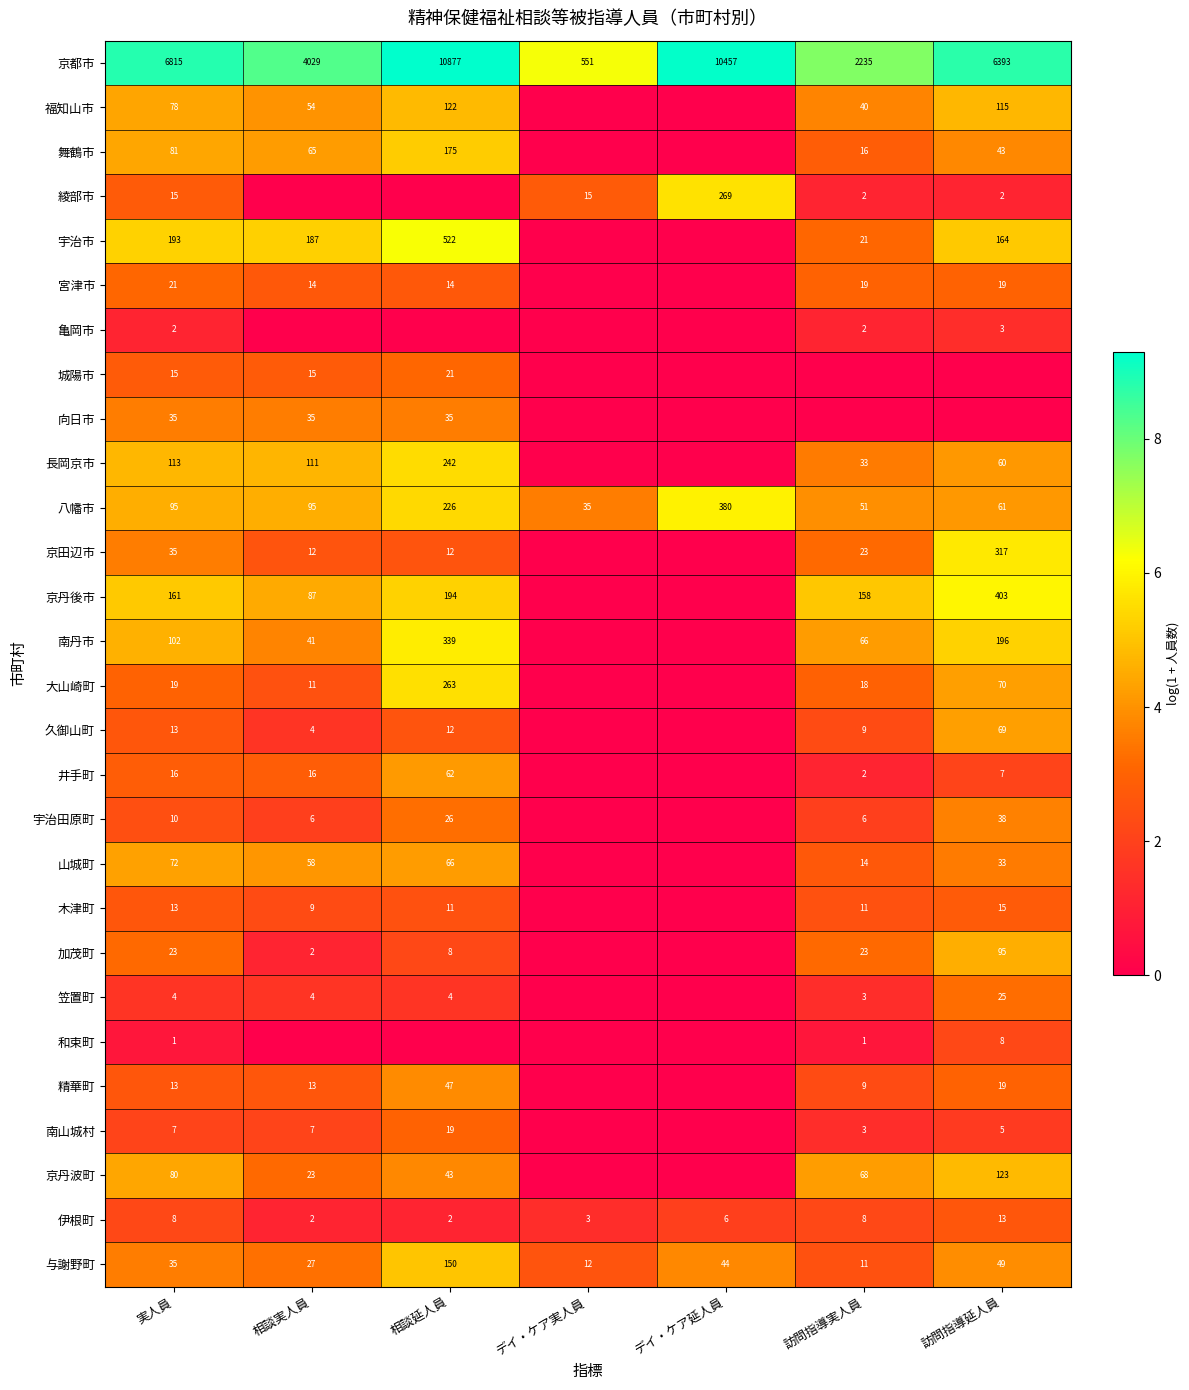

What is the difference between the highest and lowest values at 実人員?

6814